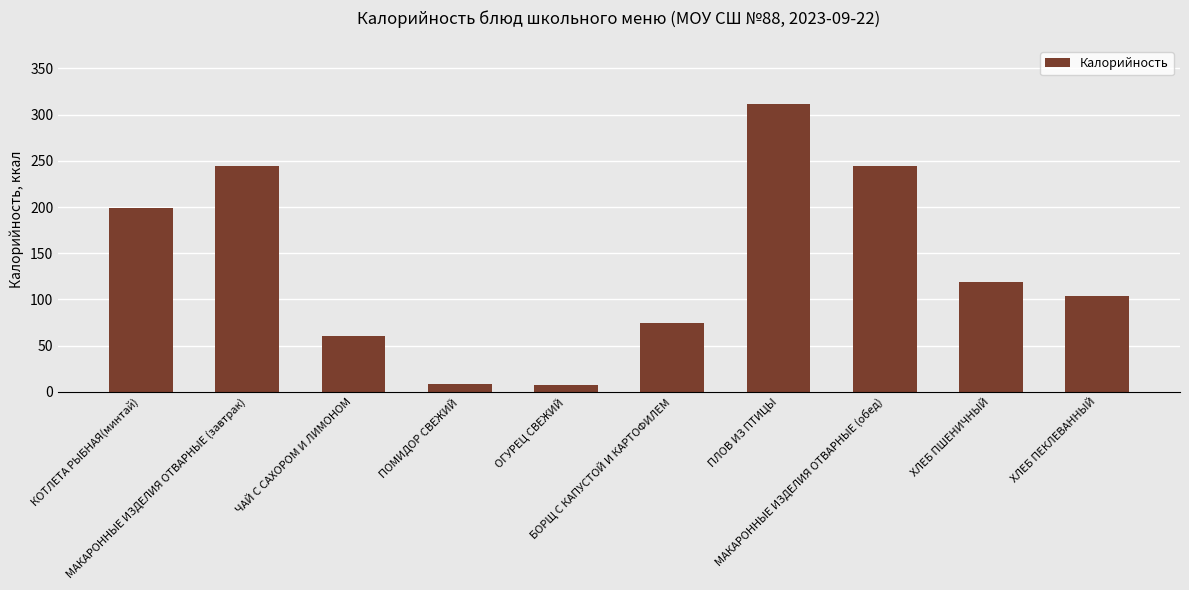

What is the greatest value displayed?

312.0